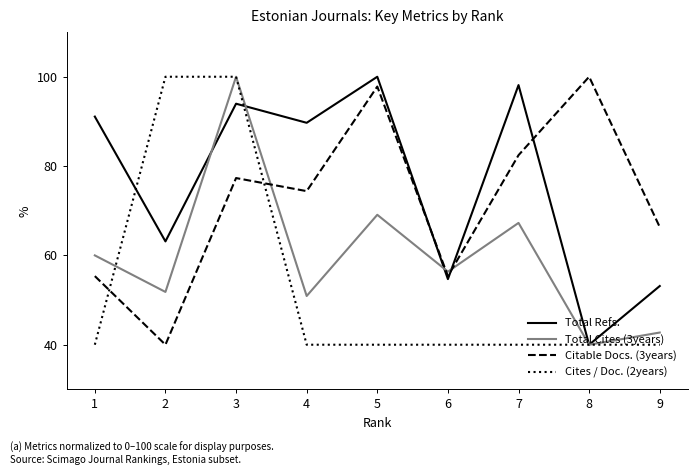

True or false: Cites / Doc. (2years) and Citable Docs. (3years) intersect in this chart.

True